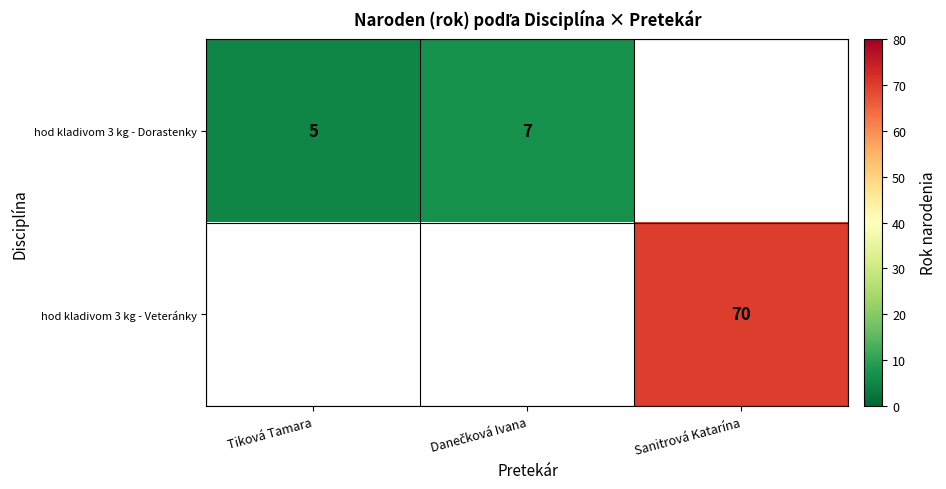

Is it true that hod kladivom 3 kg - Dorastenky equals 3 at Tiková Tamara?

False